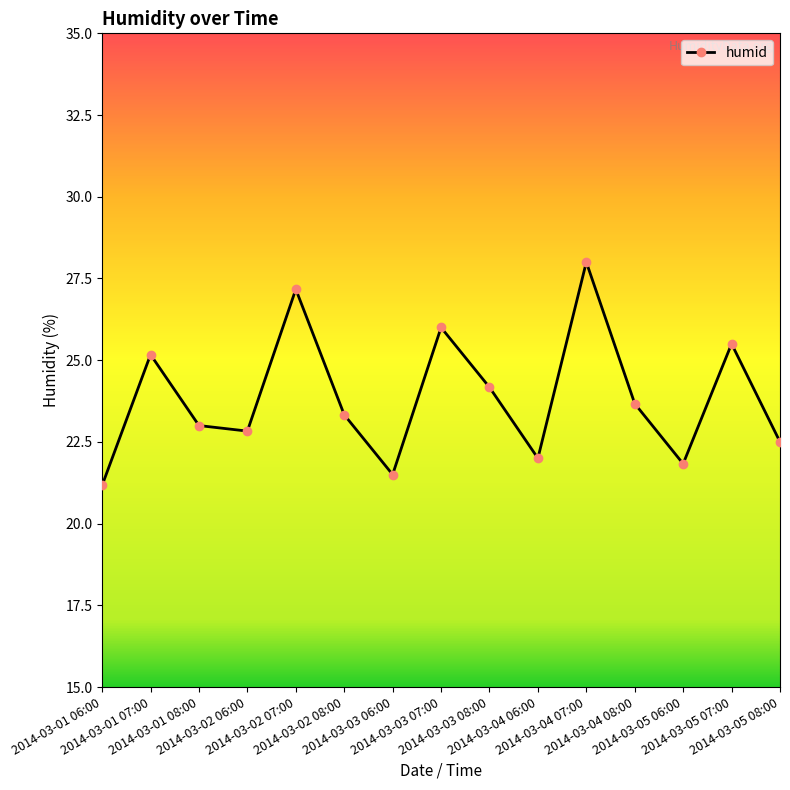

What is the value of the 4th point from the left?

22.8